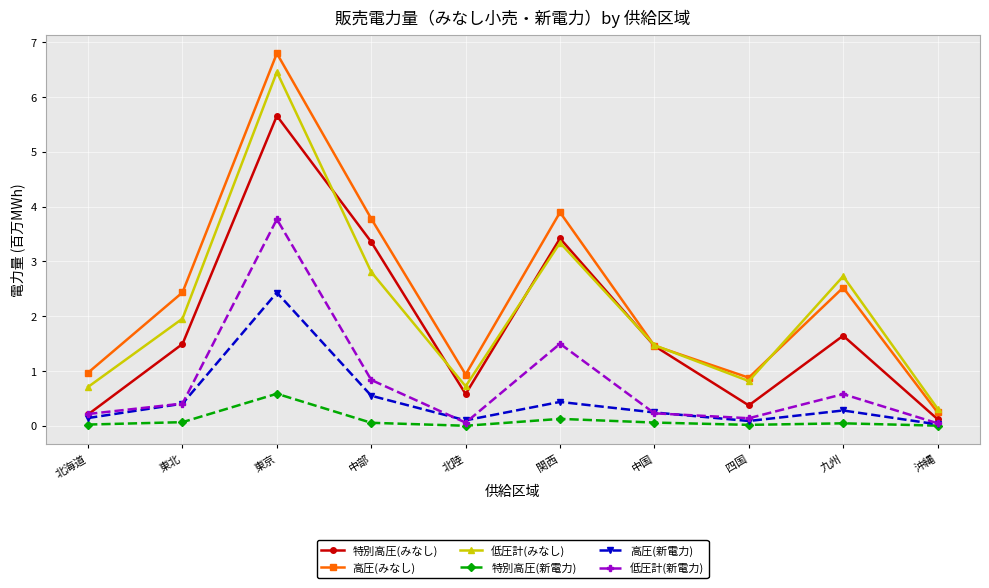

Which series changed the most between 北海道 and 中国?

特別高圧(みなし)